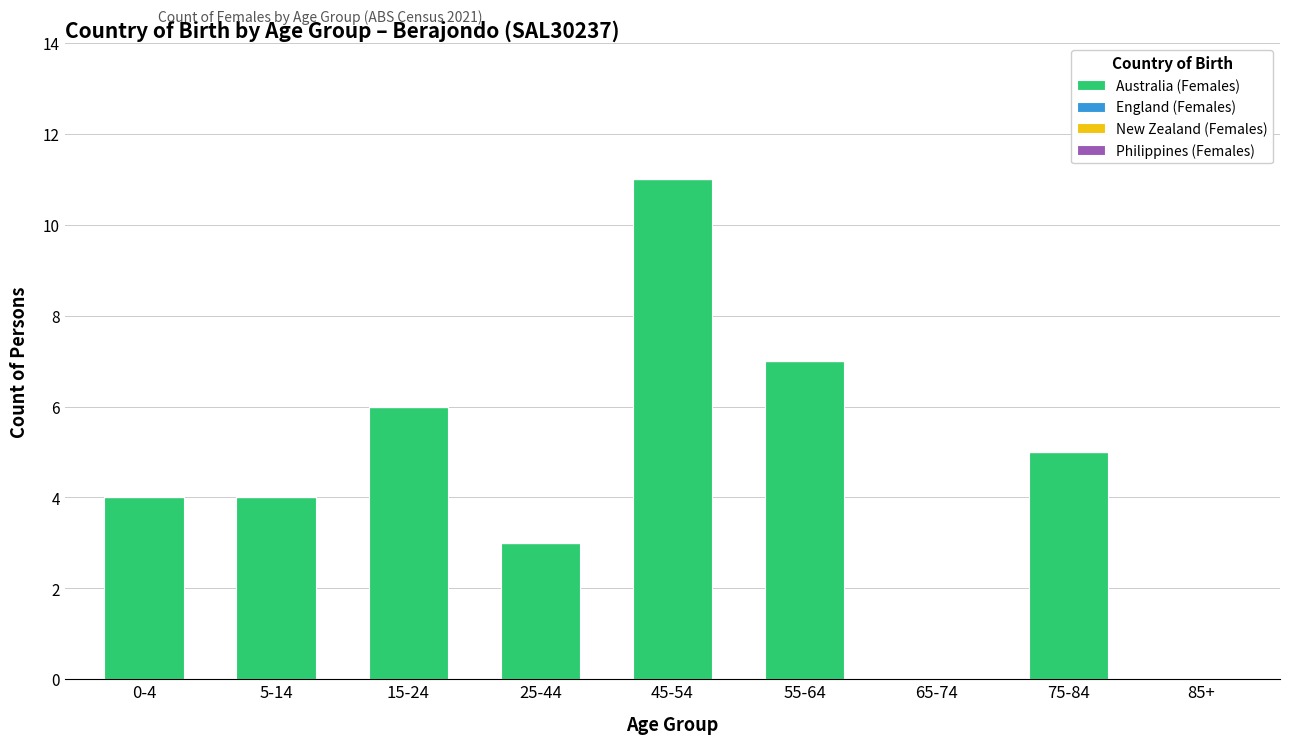

The value at 45-54 is 11. True or false?

True